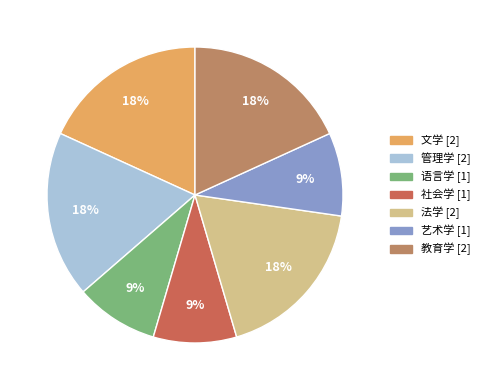

Is there any slice that represents more than half of the pie?

No